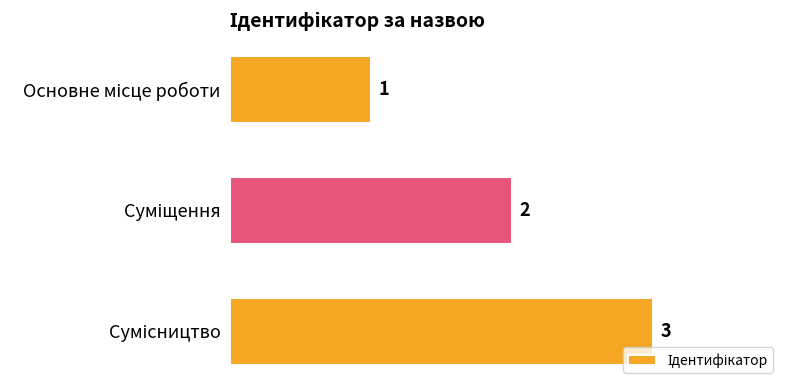

What is the maximum value shown in the chart?

3